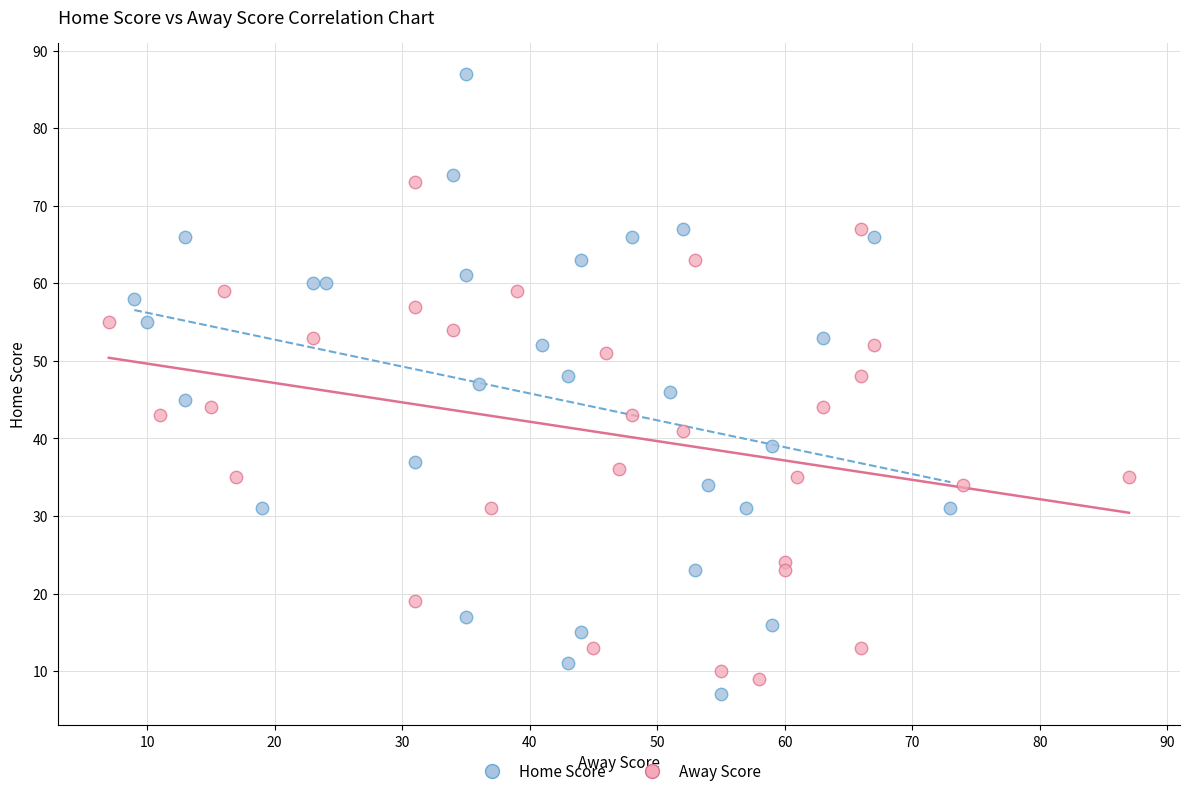

Which series has the widest spread of Y values?

Home Score